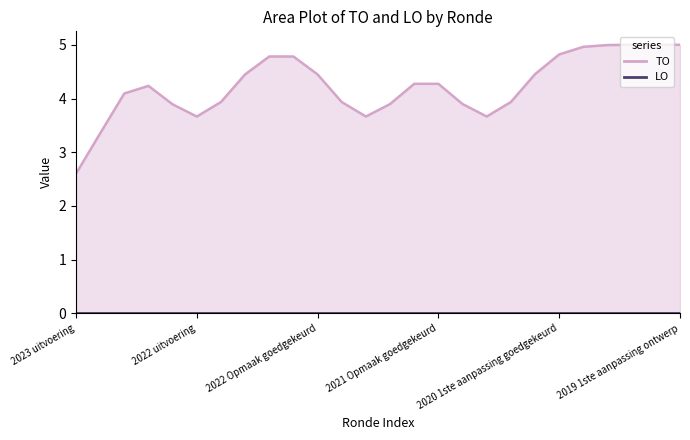

Which category has the highest value in the LO series?

2023 uitvoering